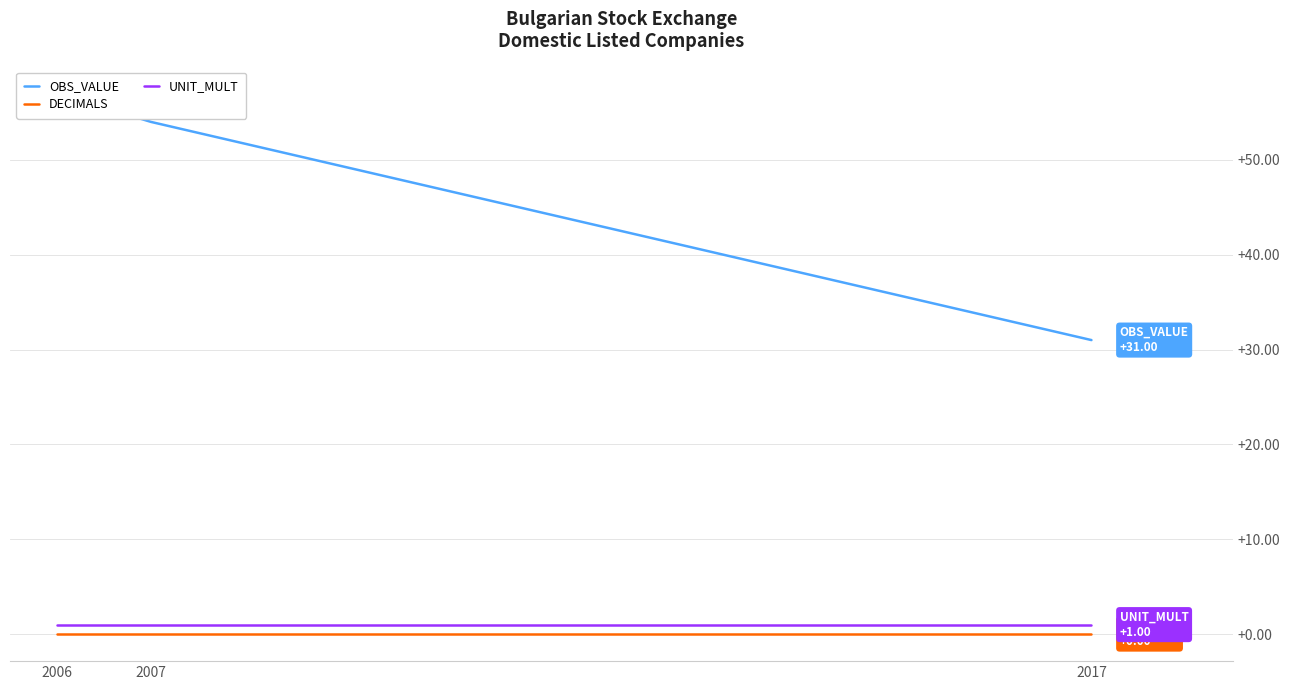

Is this an area chart (filled region under the line)?

No